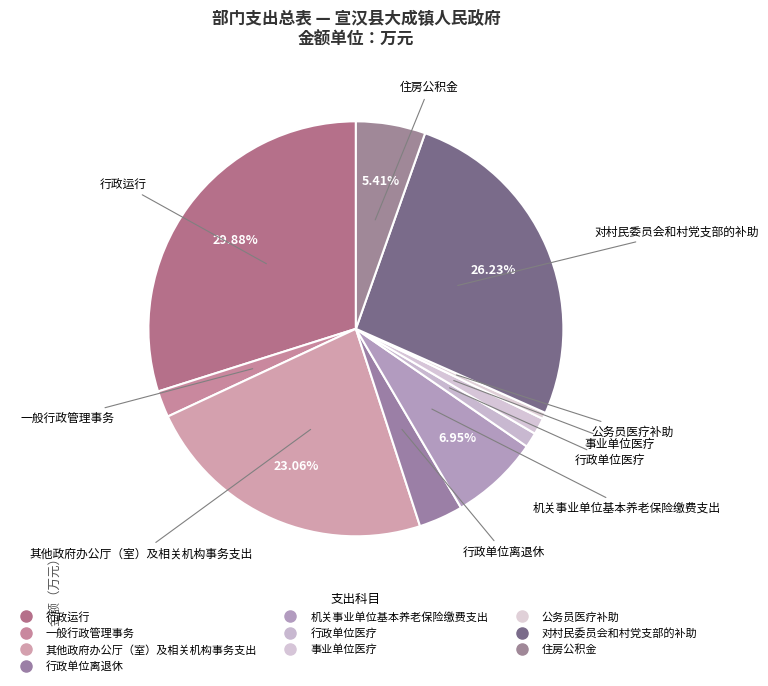

What portion of the pie excludes 行政单位离退休?

96.5%